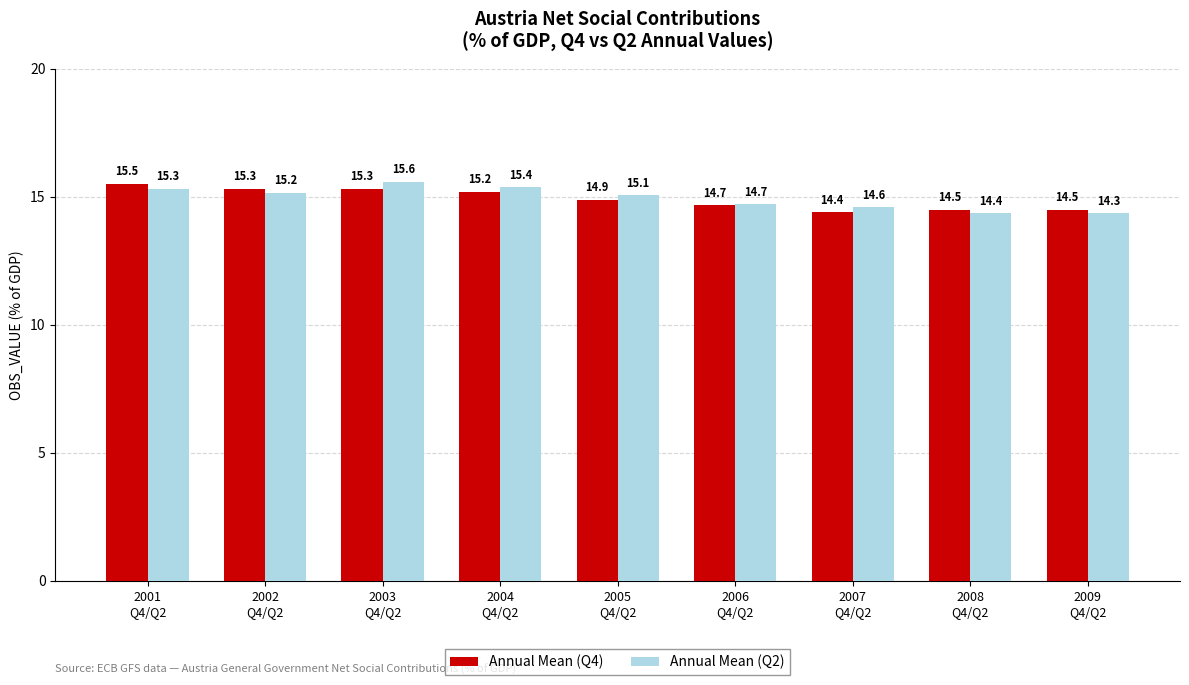

What is the difference between the highest and lowest values at 2005
Q4/Q2?

0.2